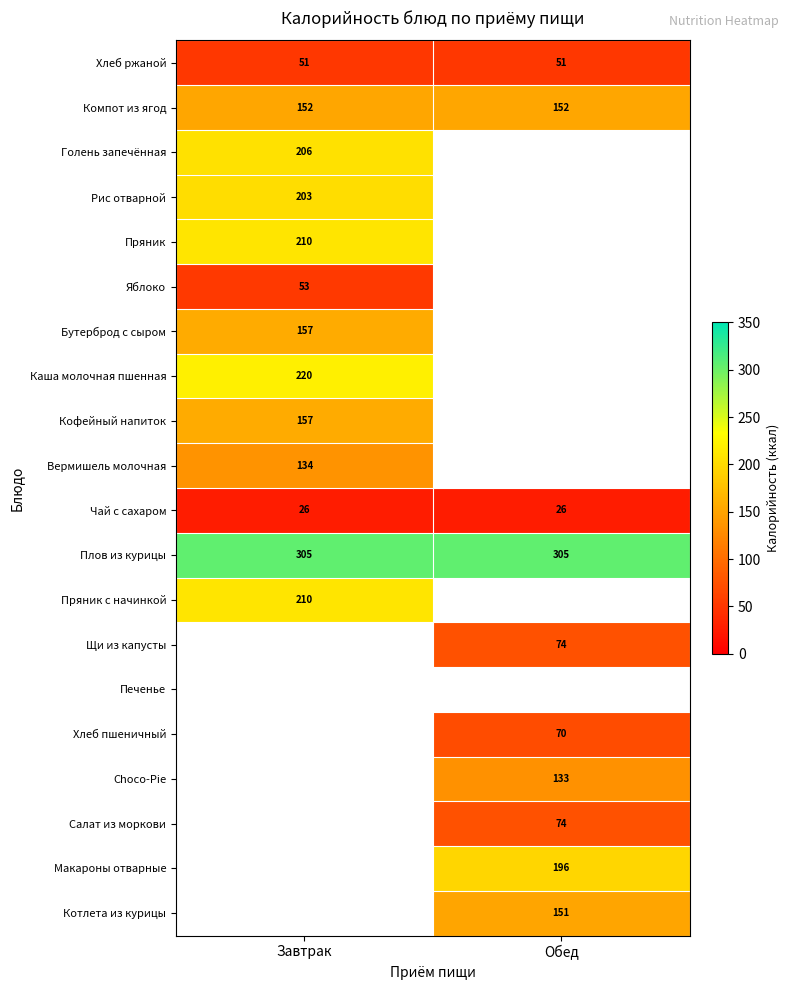

At how many categories does at least one series exceed 259?

2